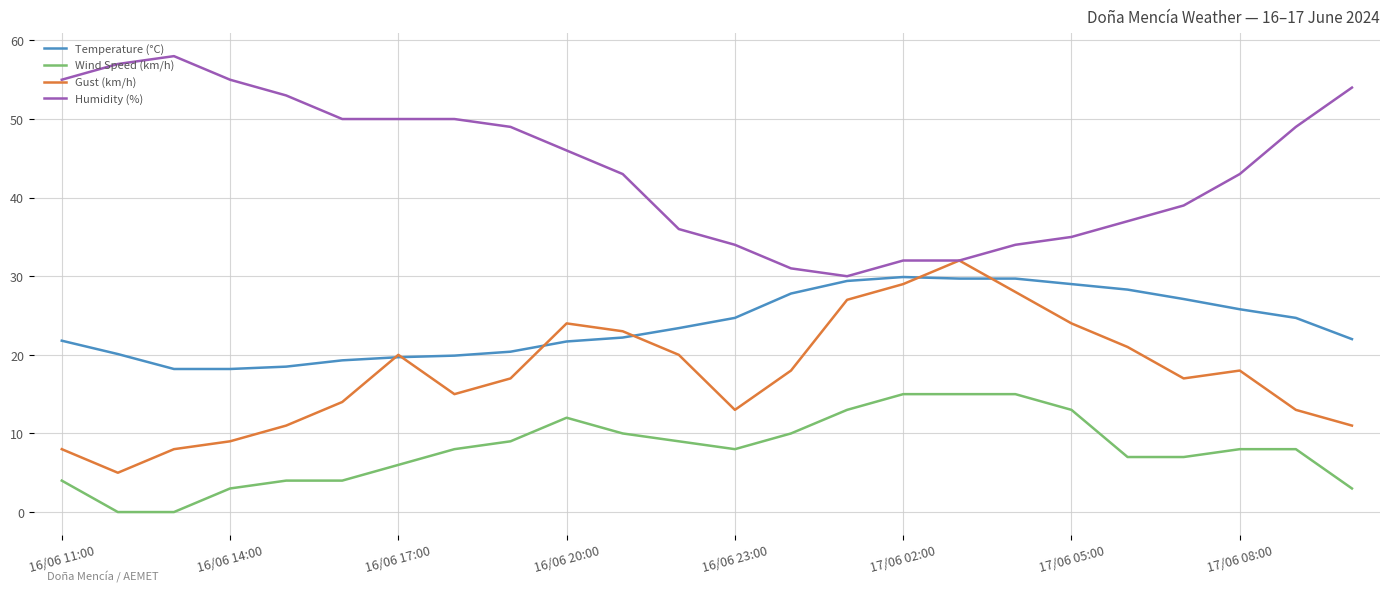

True or false: Wind Speed (km/h) and Humidity (%) intersect in this chart.

False